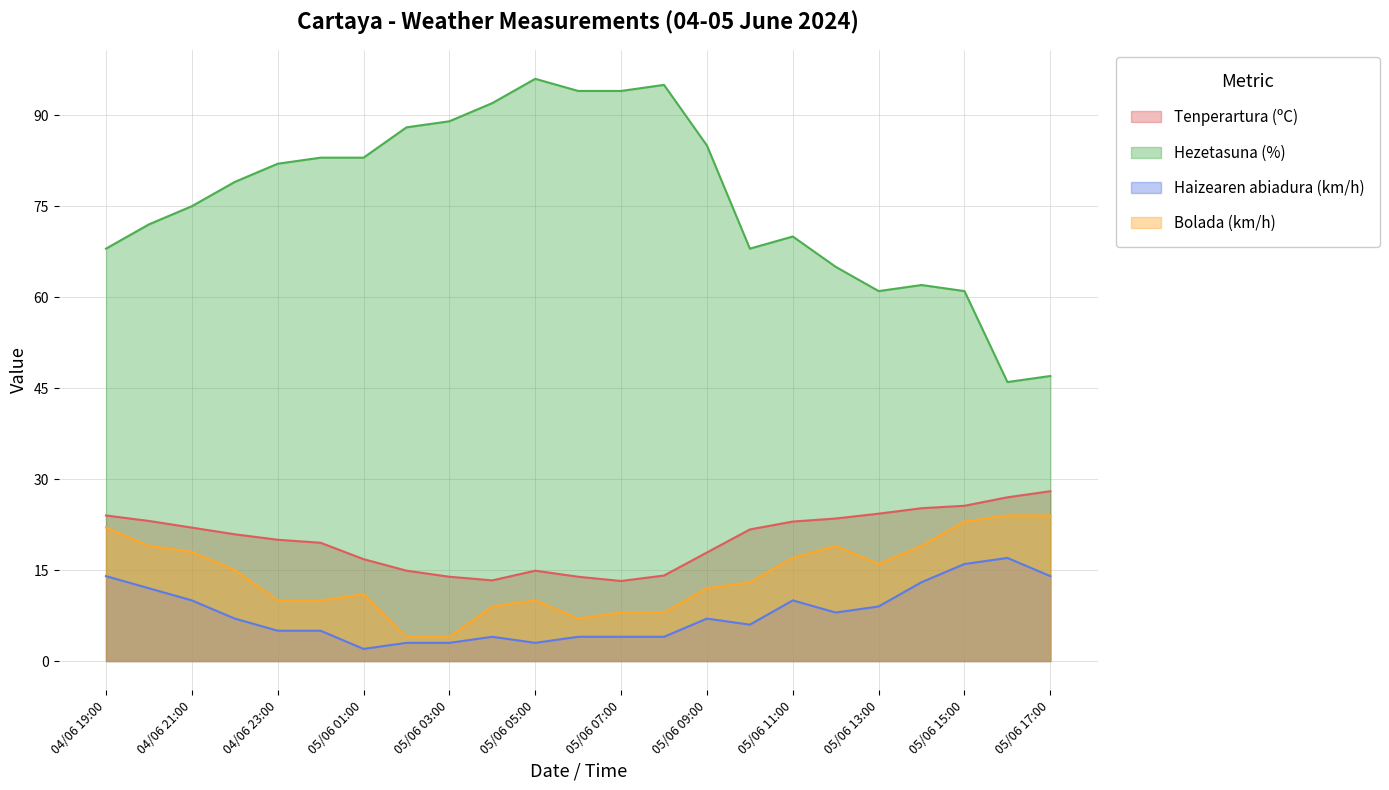

Which has a higher value, 05/06 04:00 or 05/06 00:00?

05/06 00:00